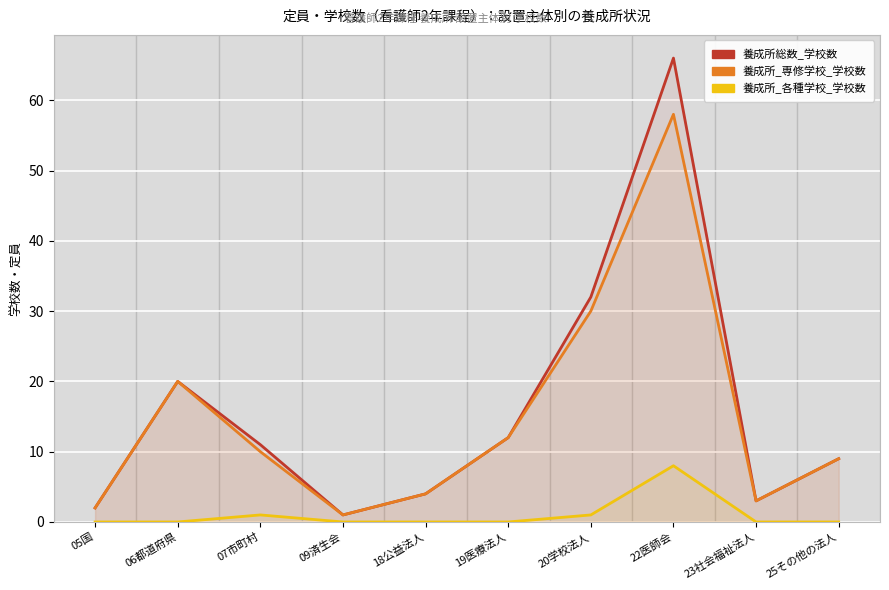

The 養成所_各種学校_学校数 series shows -5 at 19医療法人. True or false?

False